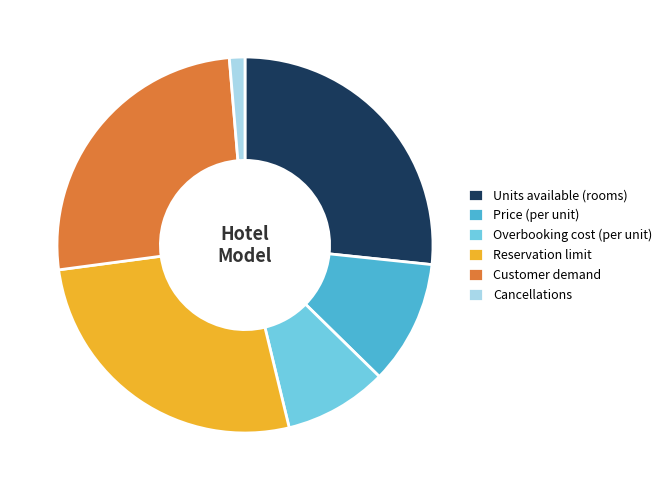

Does Units available (rooms) represent more than half of the total?

No